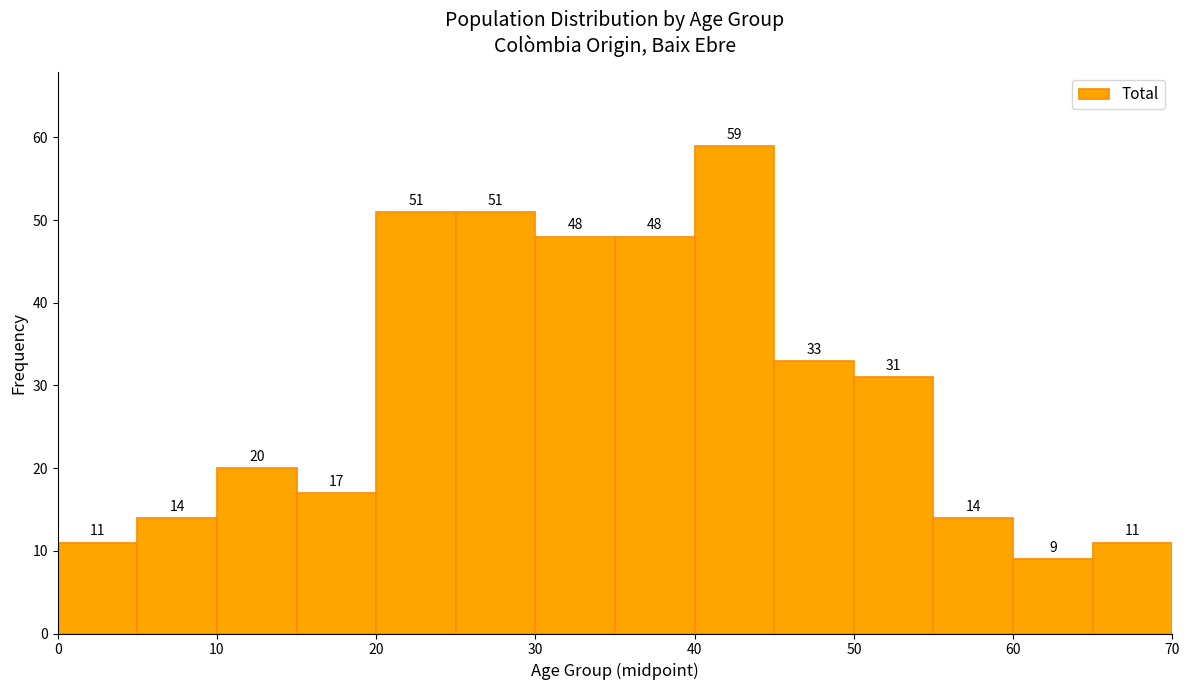

How tall is the bar that spans 50 to 55 on the x-axis?

31